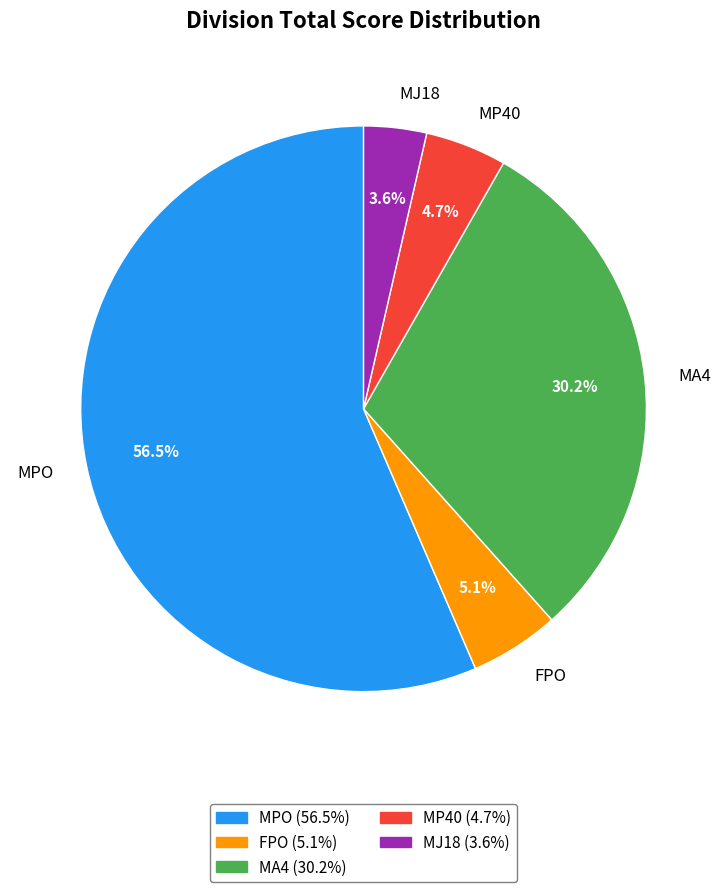

Between MP40 and MJ18, which is larger?

MP40